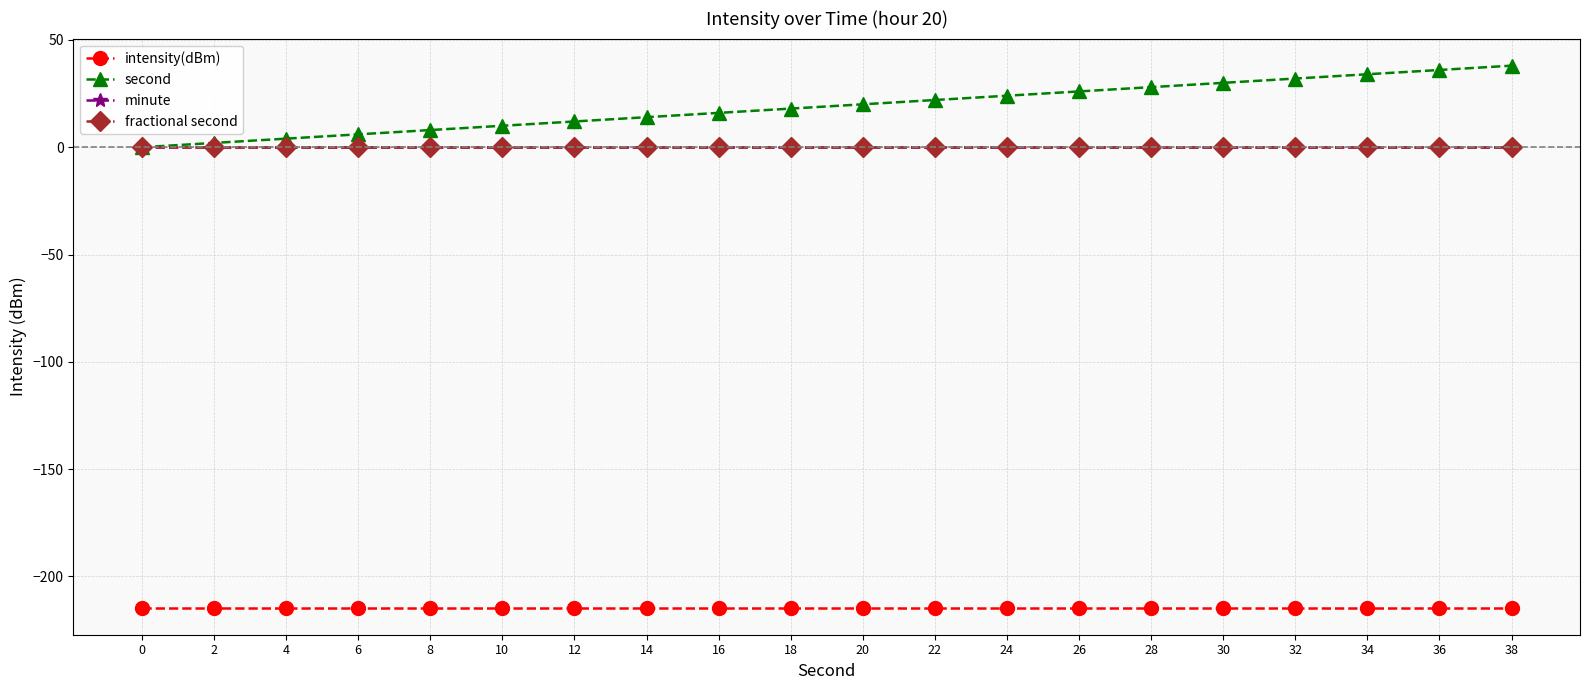

What is the value of the second point at the 20th from the left?

38.0